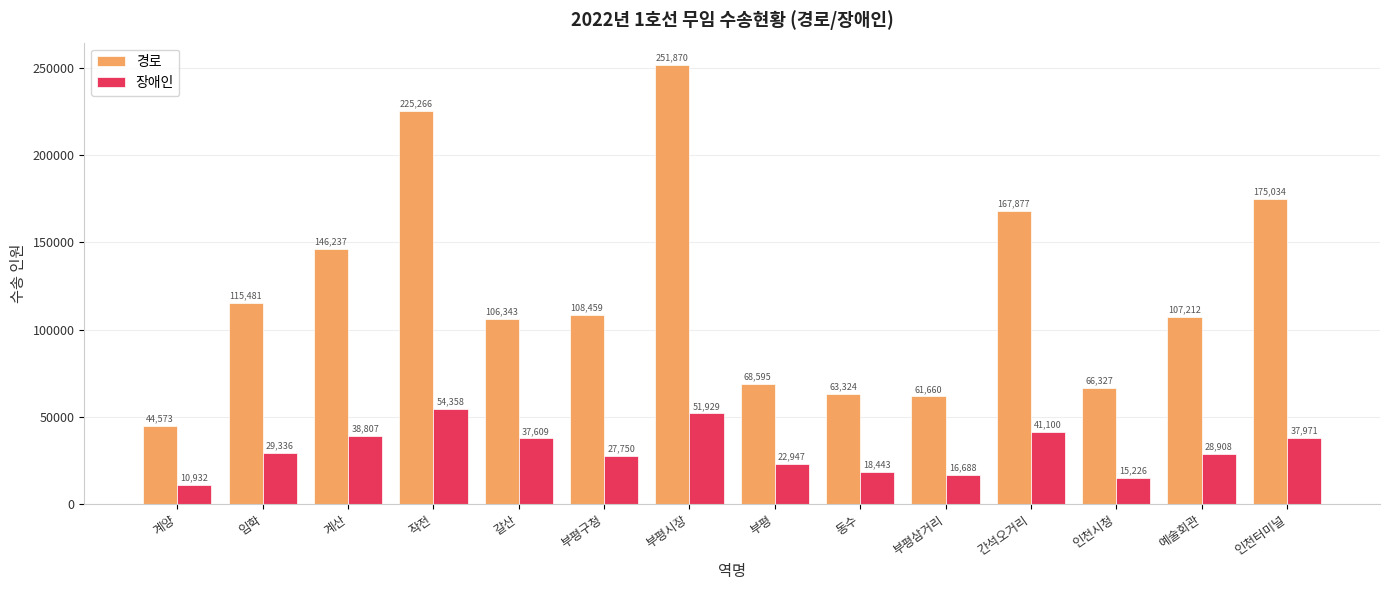

What is the highest value of the 장애인 series?

54358